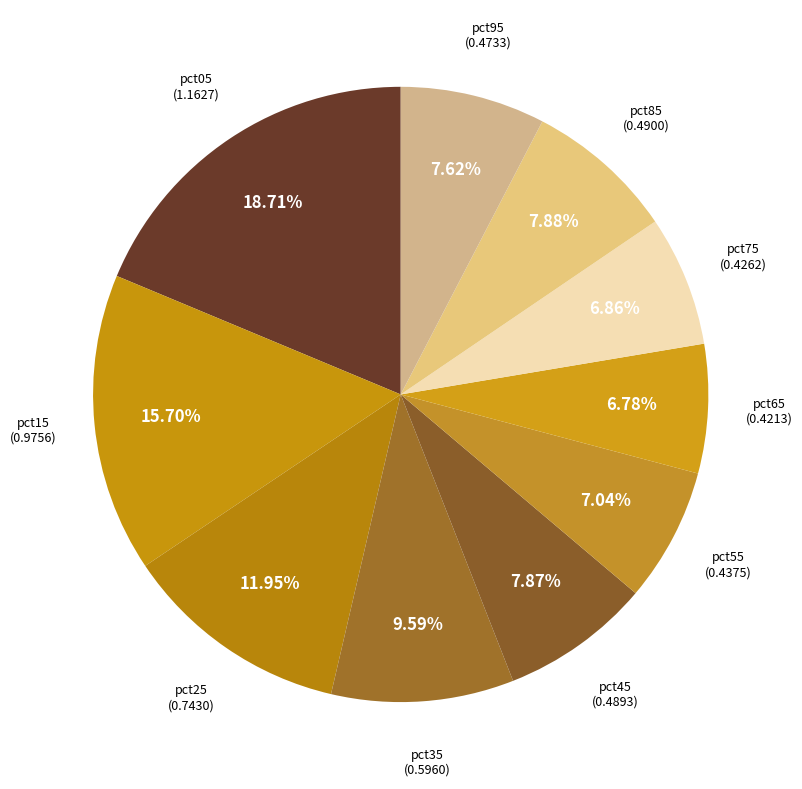

Is it true that pct45 is 8% of the pie?

True